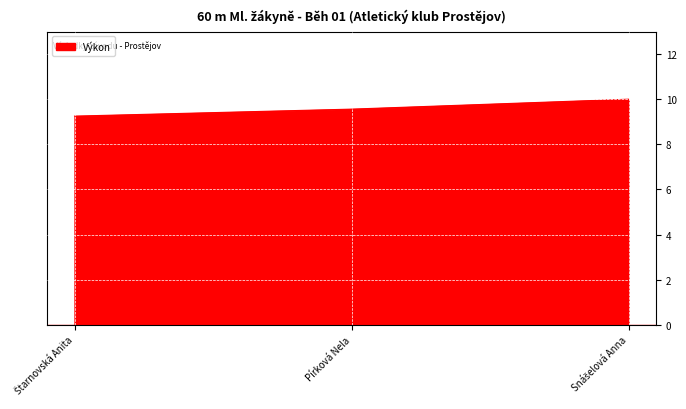

What position from the left is Pírková Nela?

2